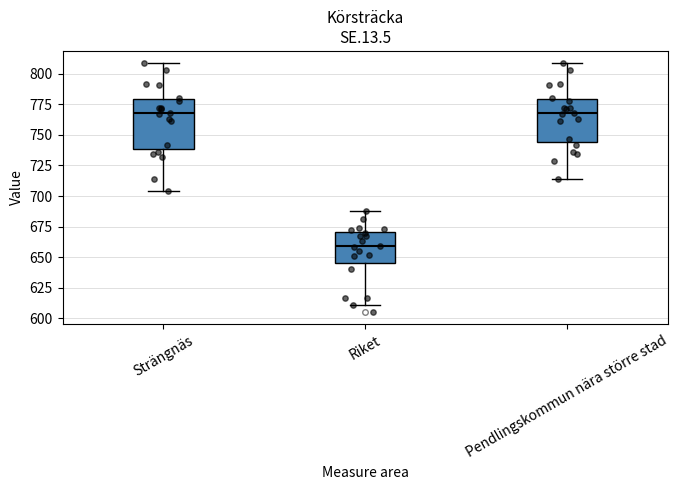

Reading left to right, read every box against the y-axis: the position of its median line, the range the box covers, and the ends of its whiskers. The values are not printed on the chart, so give them approximately, as read against the axis.

Strängnäs: median 770, box 740 to 780, whiskers 705 to 810
Riket: median 660, box 645 to 670, whiskers 610 to 690
Pendlingskommun nära större stad: median 770, box 745 to 780, whiskers 715 to 810